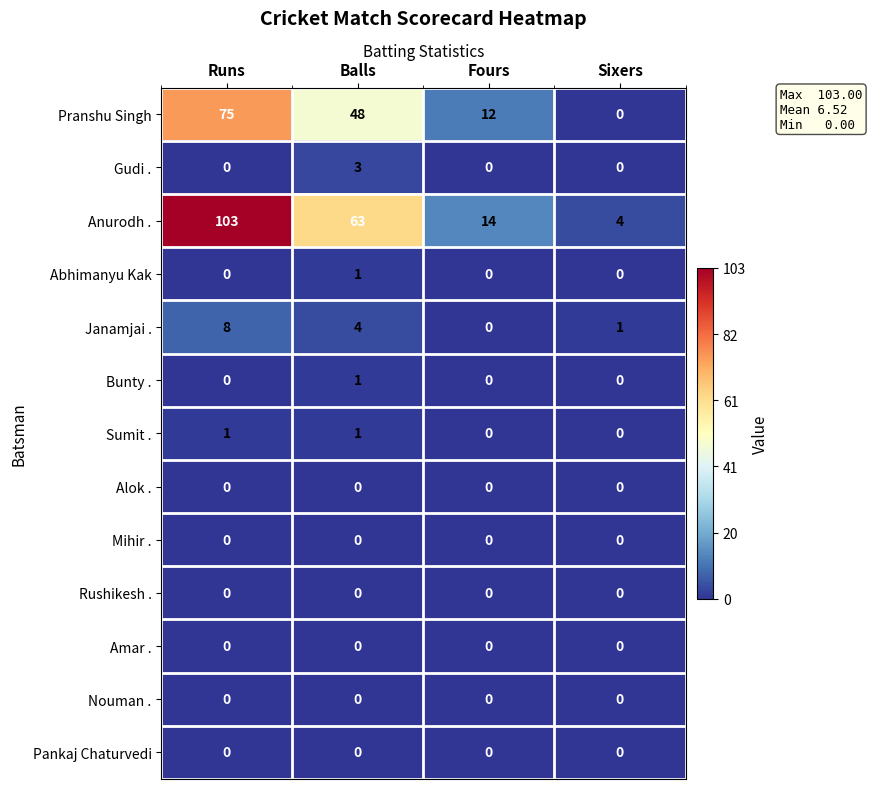

What is the total value across all series at Balls?

121